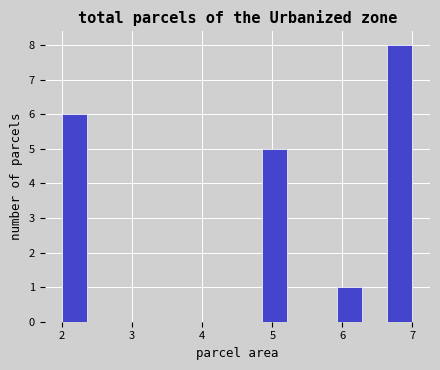

Read against the x-axis, roughly where is the centre of the tallest bar?

6.8